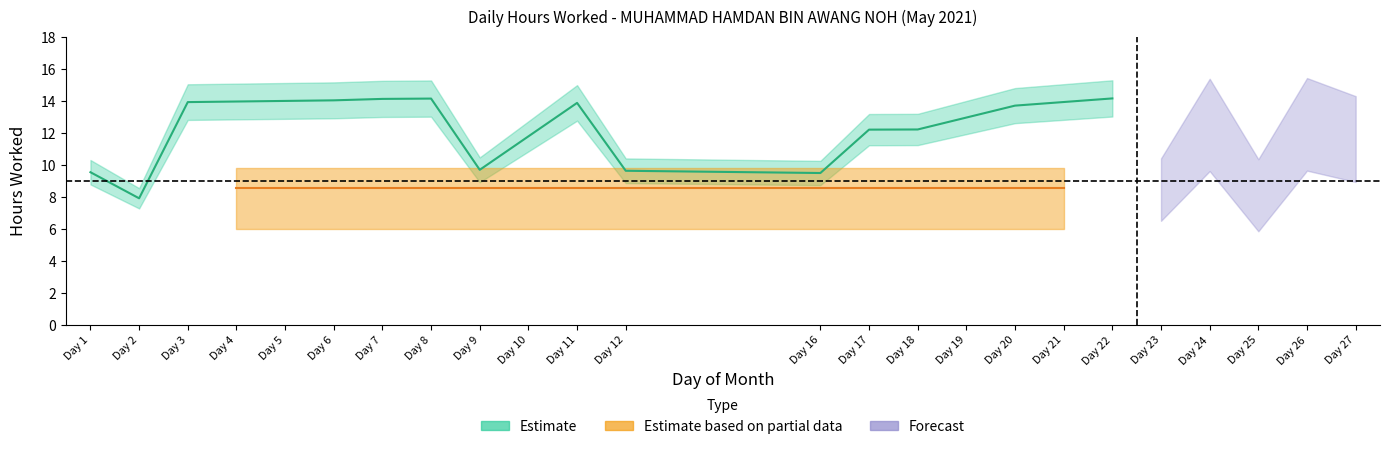

Is it true that the value at 21 is -7.3?

False